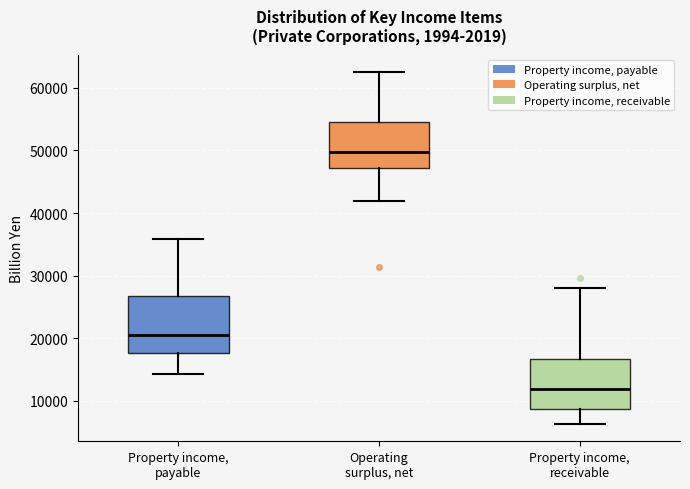

Reading left to right, transcribe this box plot: for each box, give where its median line is, the range the box spans, and where its two whiskers end, as read against the y-axis. The values are not printed on the chart, so give them approximately, as read against the axis.

Property income, payable: median 21000, box 18000 to 27000, whiskers 14000 to 36000
Operating surplus, net: median 50000, box 47000 to 54000, whiskers 42000 to 63000
Property income, receivable: median 12000, box 9000 to 17000, whiskers 6000 to 28000